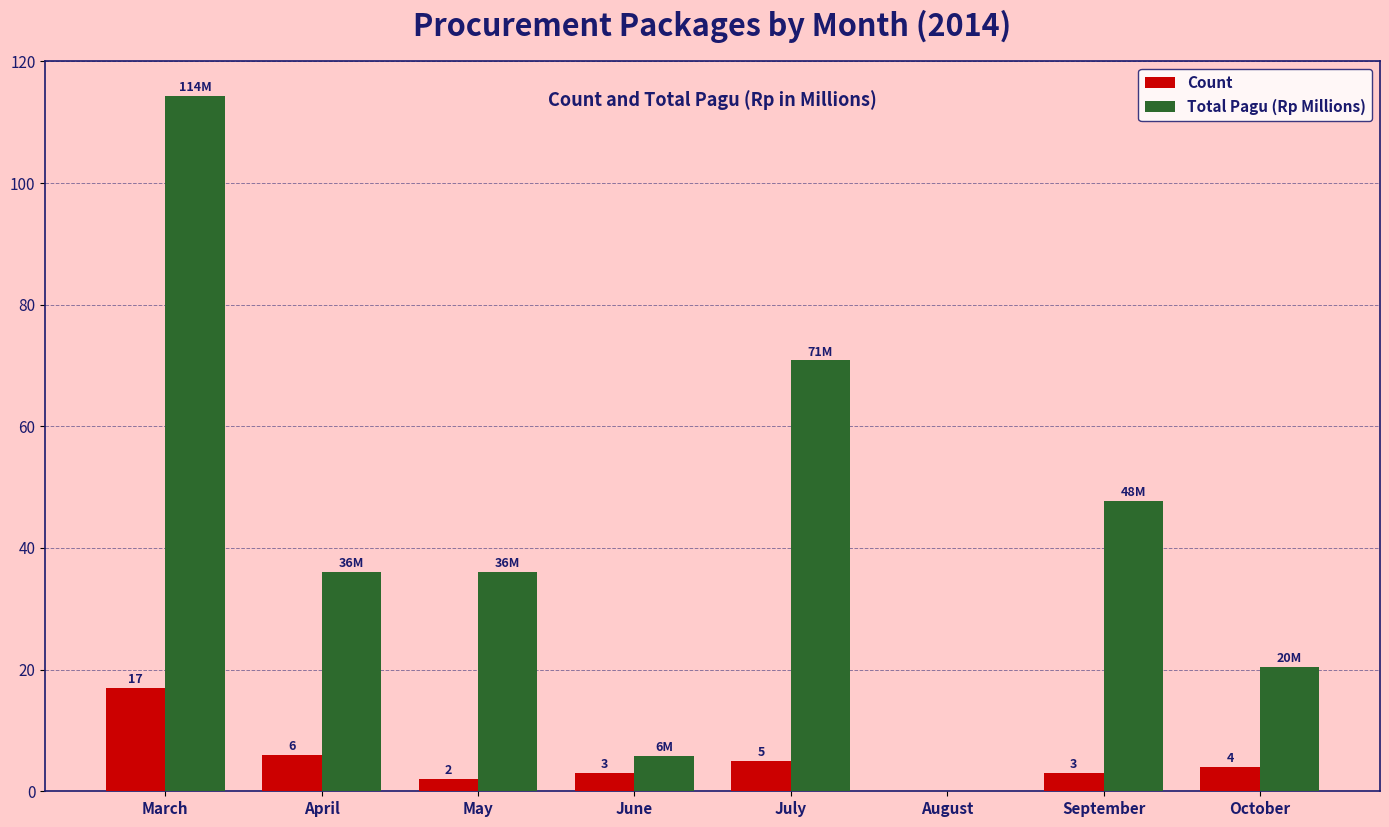

Are the bars horizontal?

No